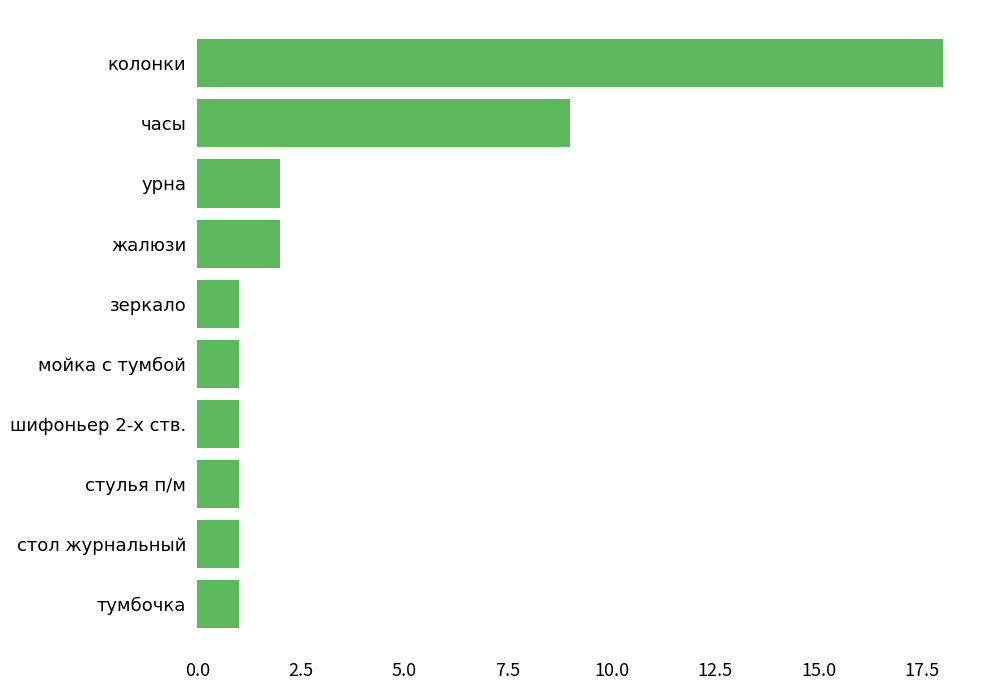

Reading top to bottom, what are all the values shown in this chart?

18	9	2	2	1	1	1	1	1	1